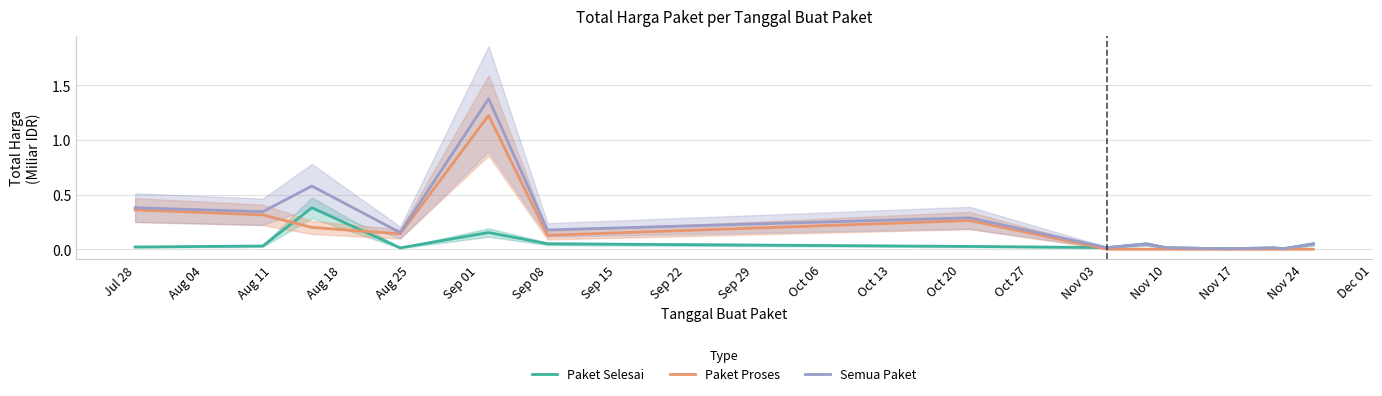

The value of Paket Proses at Jul 28 is 0.6. True or false?

False